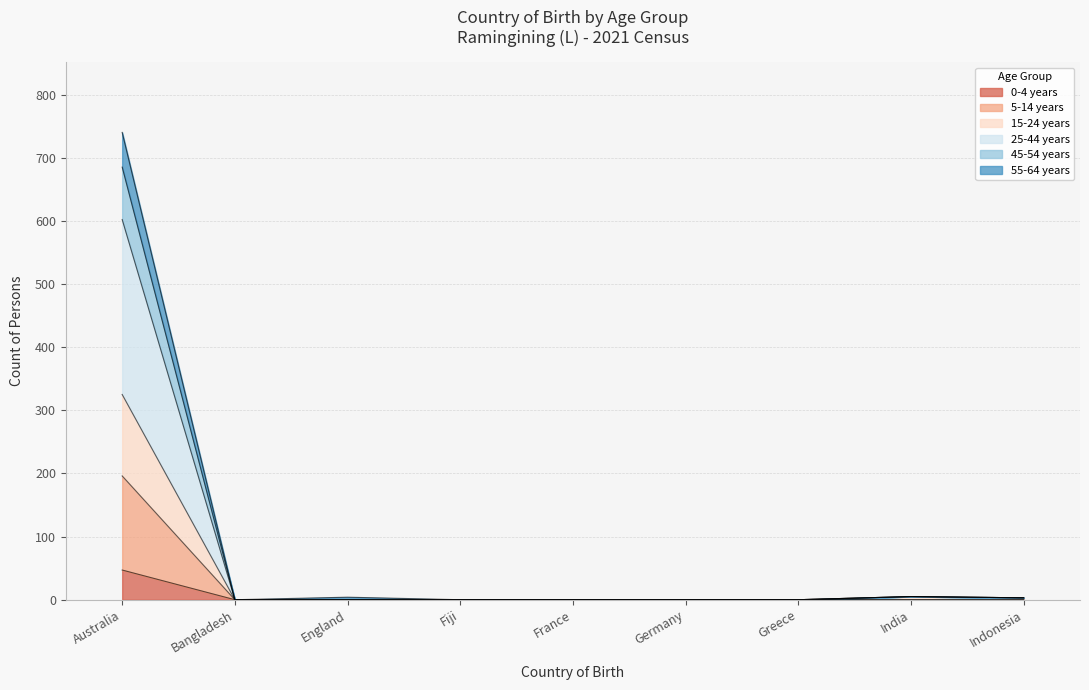

At which category is the sum across all series the highest?

Australia